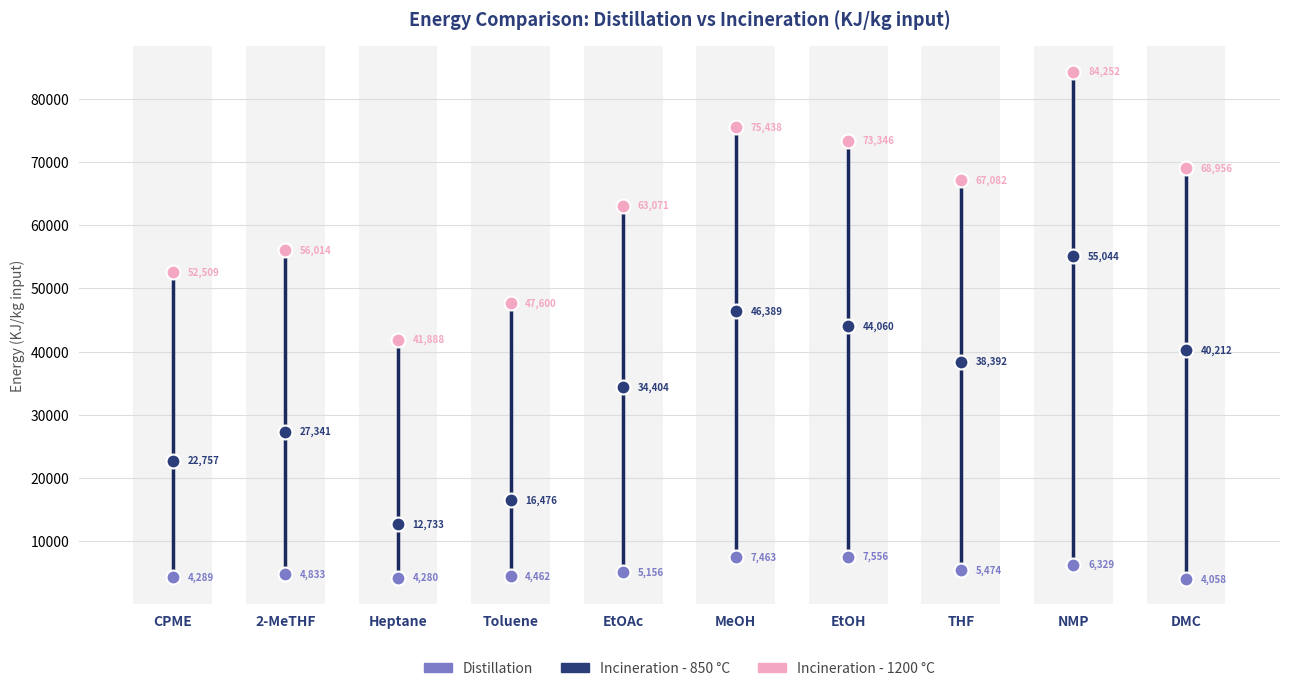

How many interior local peaks does the Incineration - 1200 °C series have?

3